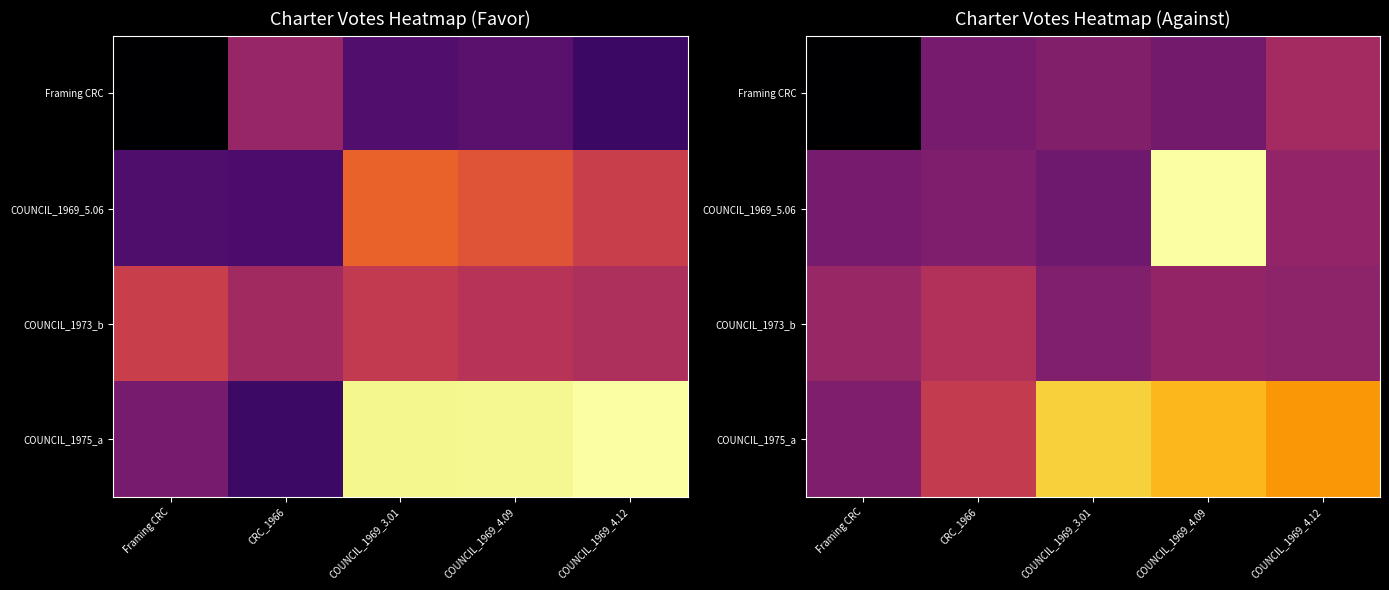

The Framing CRC series shows 126 at Framing CRC. True or false?

False